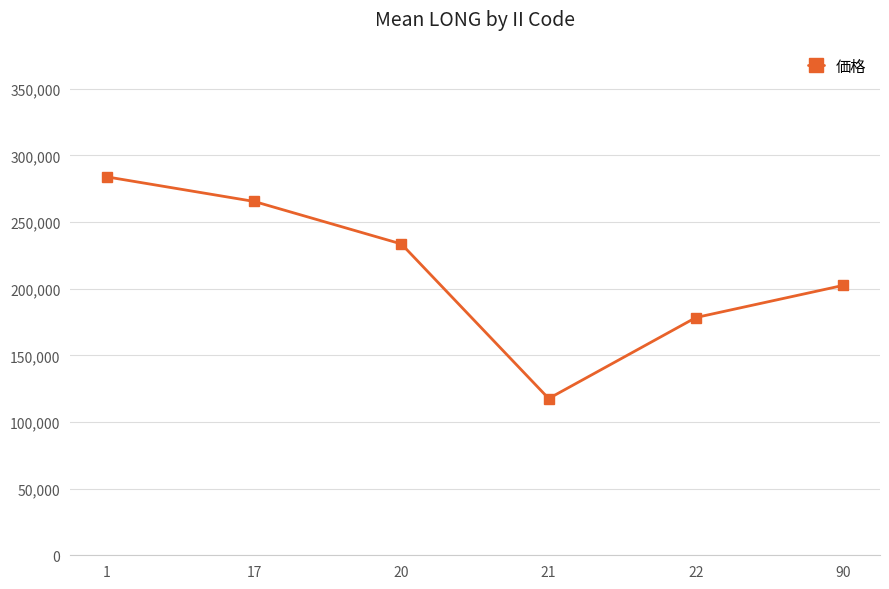

What is the value of the 4th point from the left?

117575.0